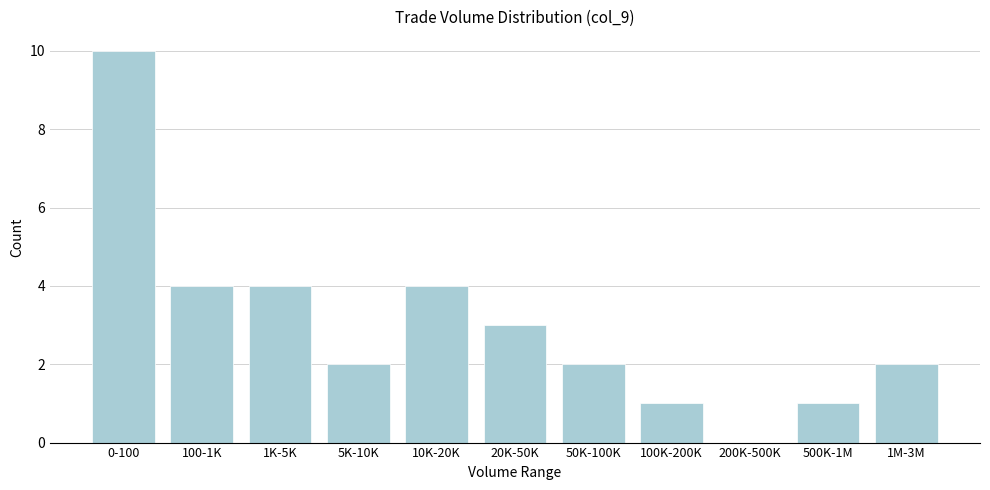

Reading left to right, list all the values displayed in this chart.

0-100=10	100-1K=4	1K-5K=4	5K-10K=2	10K-20K=4	20K-50K=3	50K-100K=2	100K-200K=1	200K-500K=0	500K-1M=1	1M-3M=2